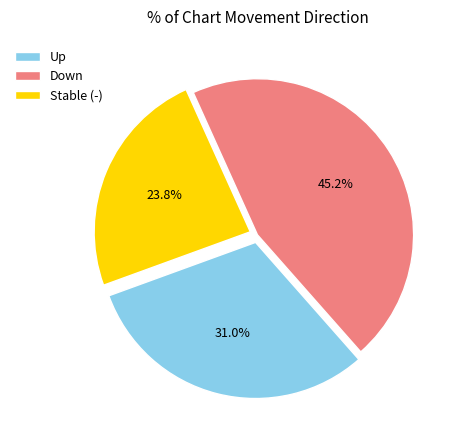

Which has a higher value, Up or Down?

Down